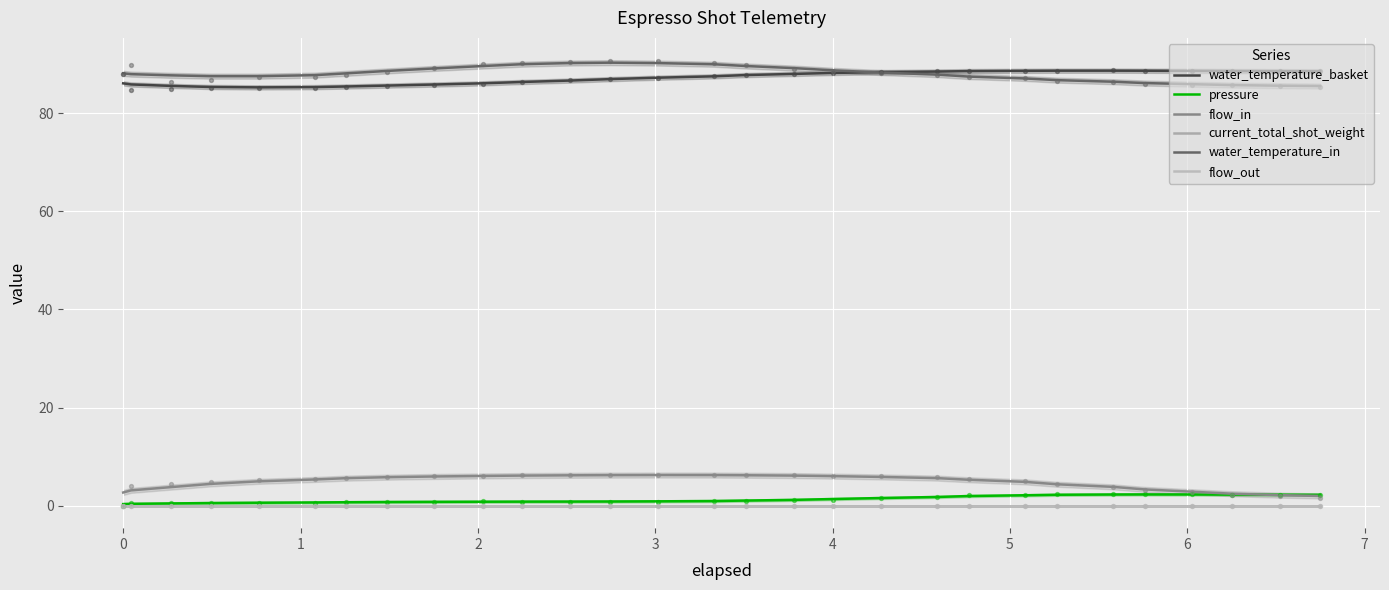

At how many categories does at least one series exceed 59?

29